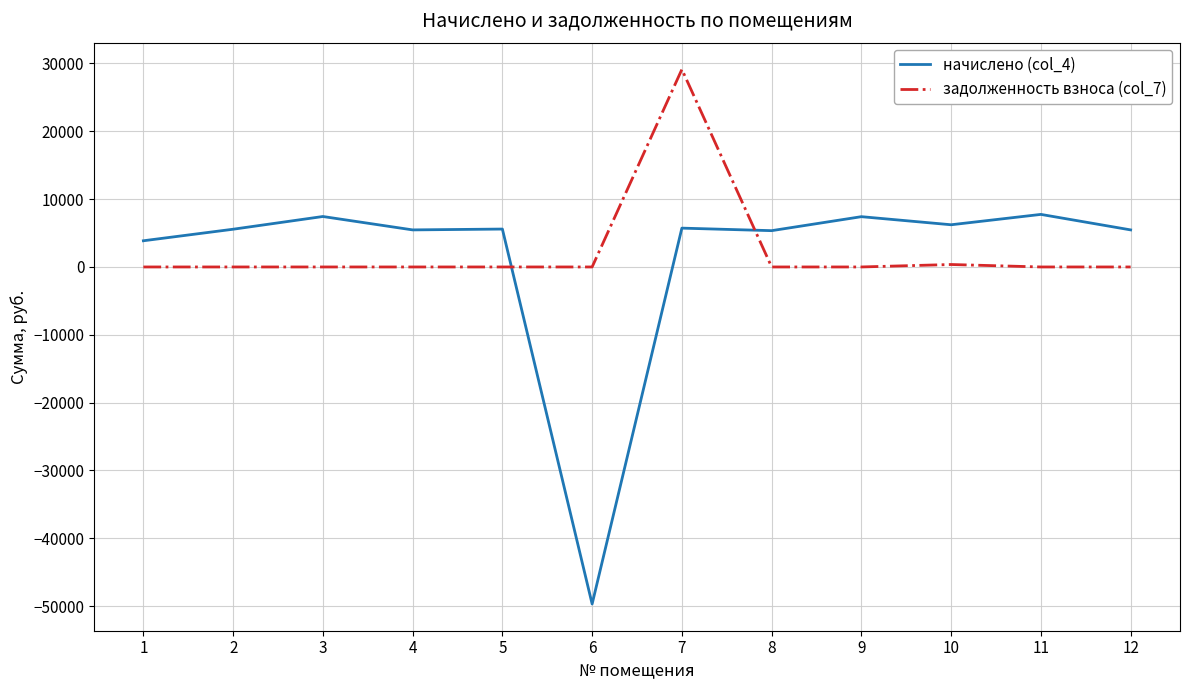

What are all the series names shown in the legend?

начислено (col_4), задолженность взноса (col_7)